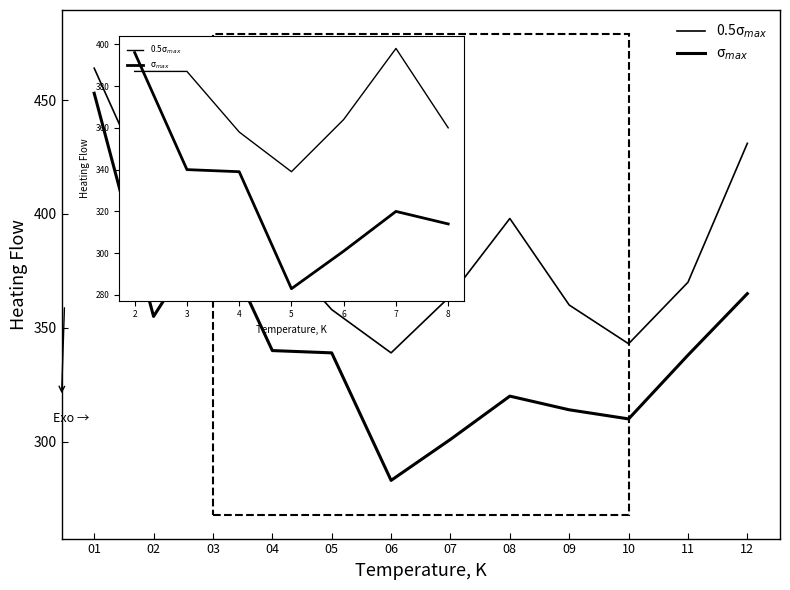

Does the chart have visible grid lines?

No